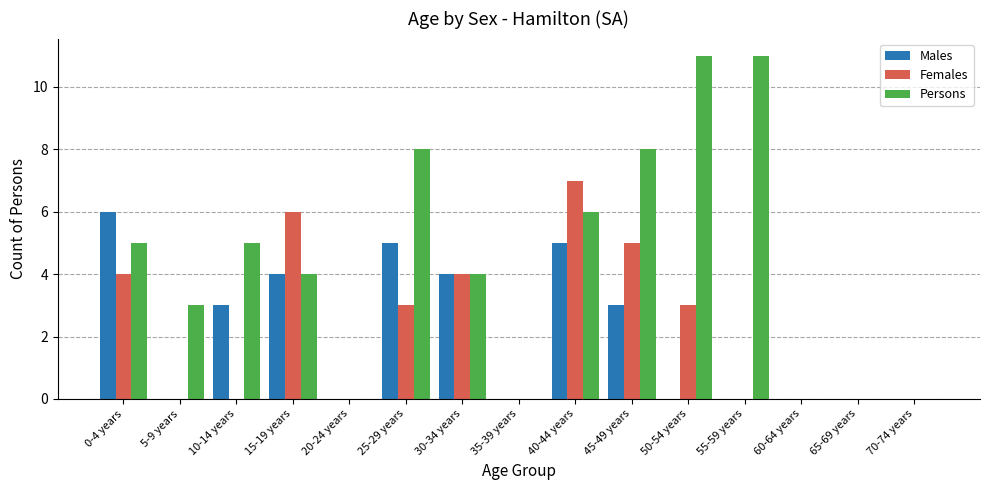

What is the total value across all series at 50-54 years?

14